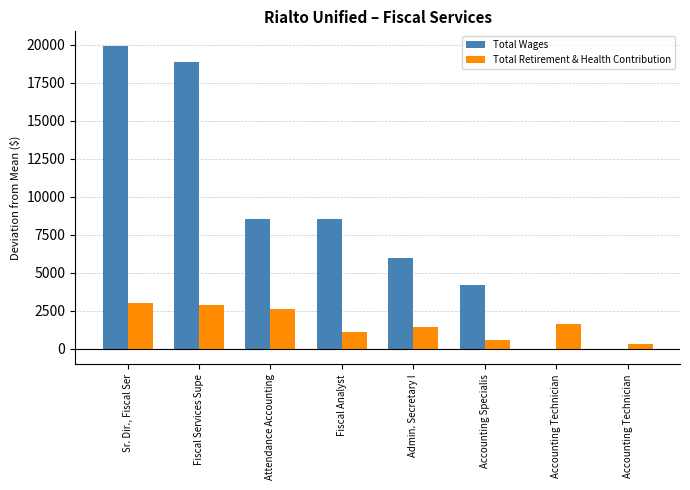

How many series are shown in this chart?

2